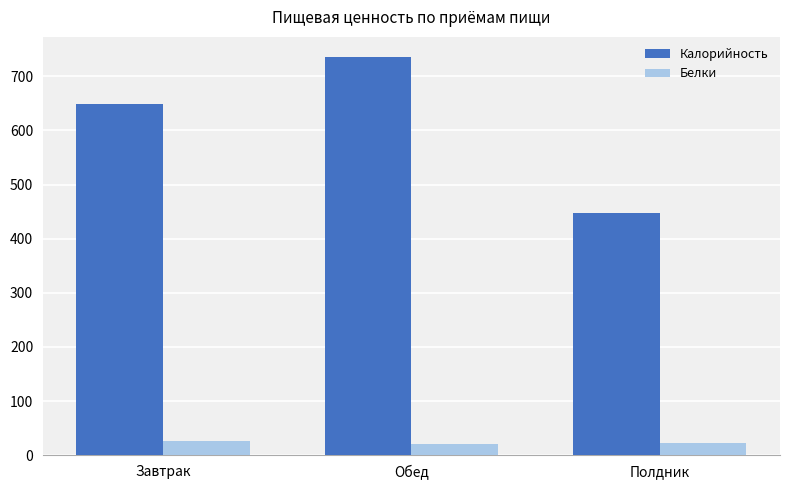

What is the value of the Белки bar at the 3rd from the left?

22.2